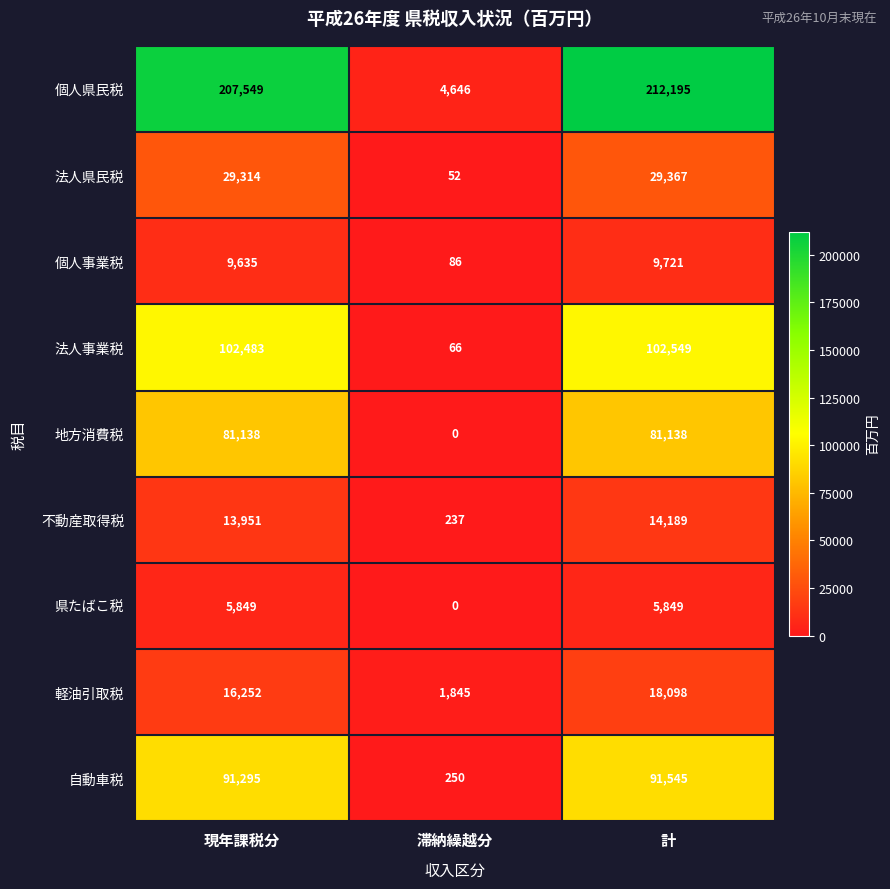

Read the 個人事業税 value at 計.

9721